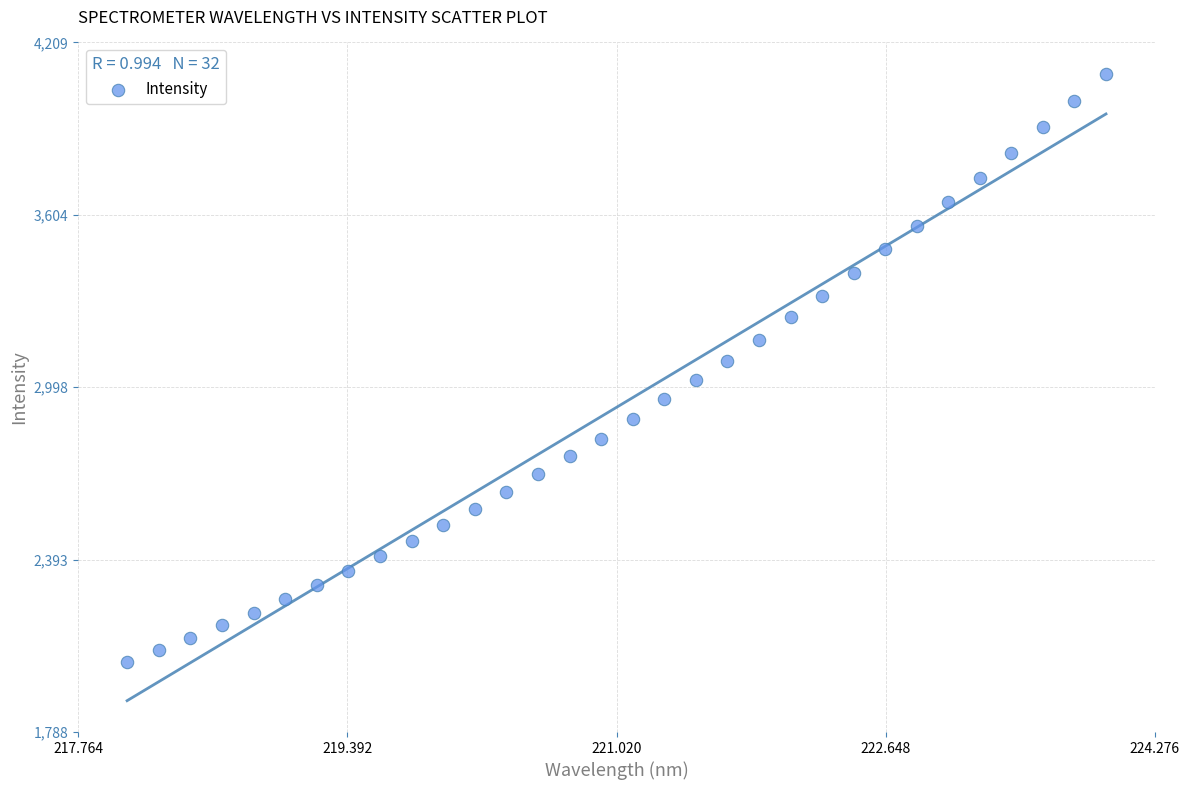

What is the range of X values (max minus min)?

5.9